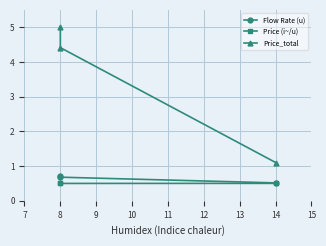

Which series changed the most between 7 and 8?

Price_total